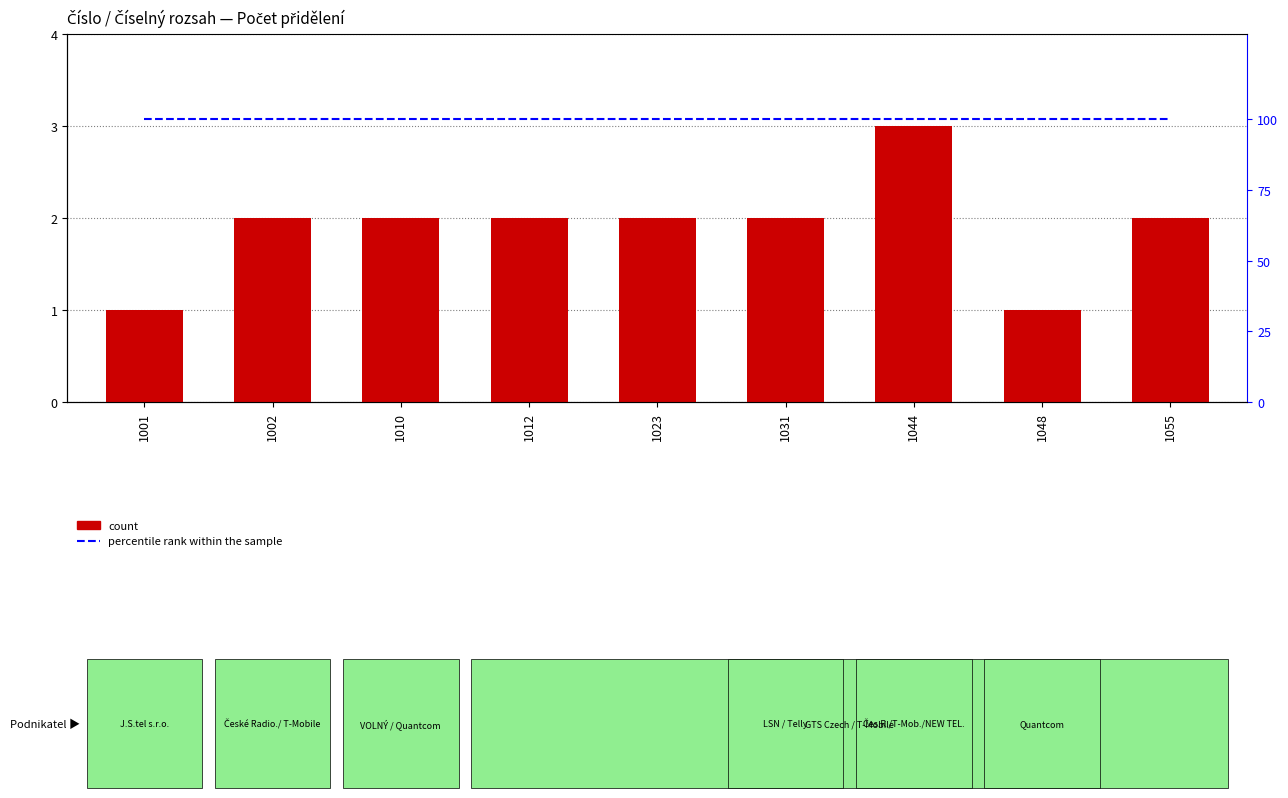

Which label corresponds to the smallest value in the chart?

1001